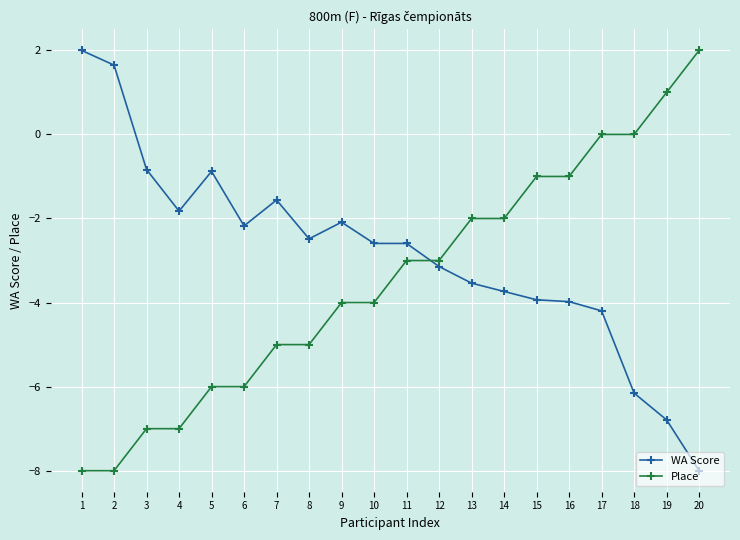

What are all the series names shown in the legend?

WA Score, Place